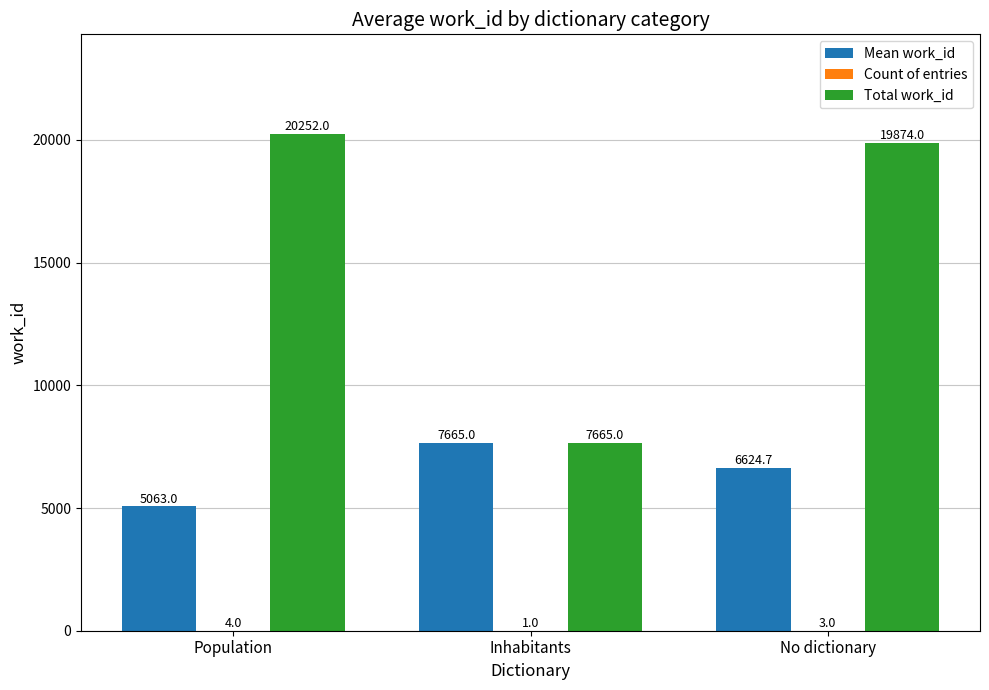

Which series changed the most between Population and No dictionary?

Mean work_id